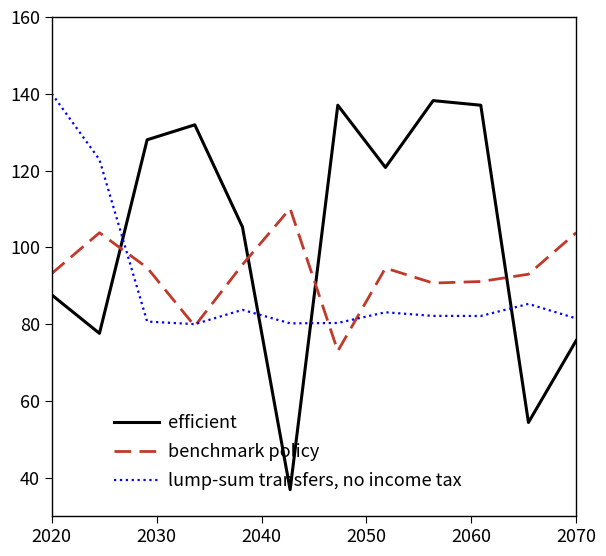

Which series has the widest spread of values?

efficient